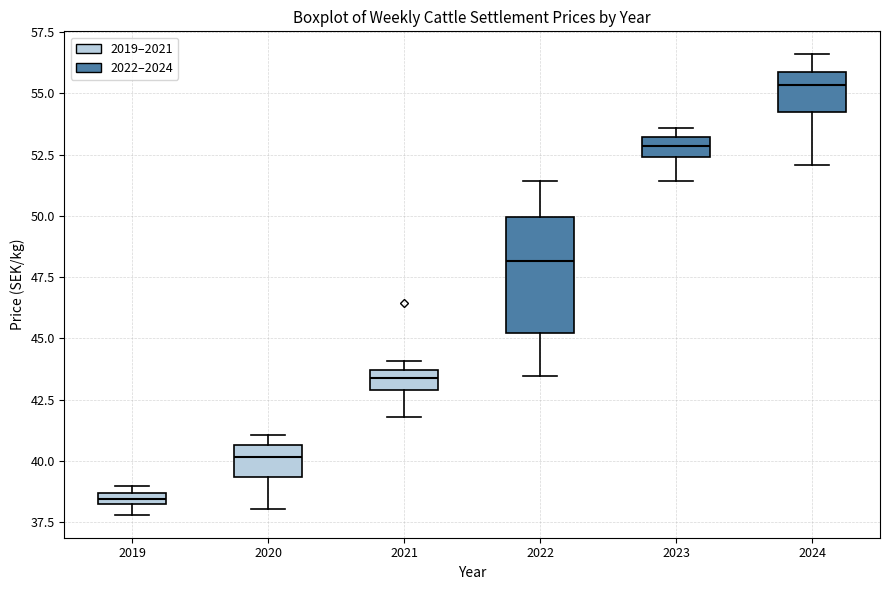

Which box's median line is the highest?

2024